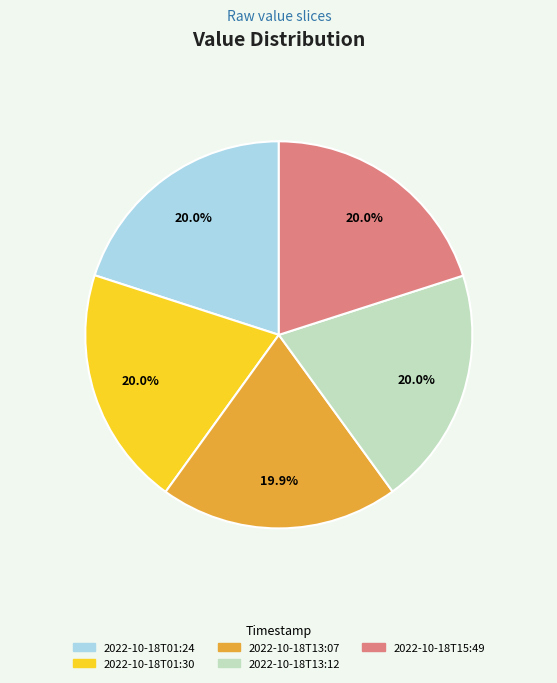

Is it true that 2022-10-18T01:24 is 25% of the pie?

False